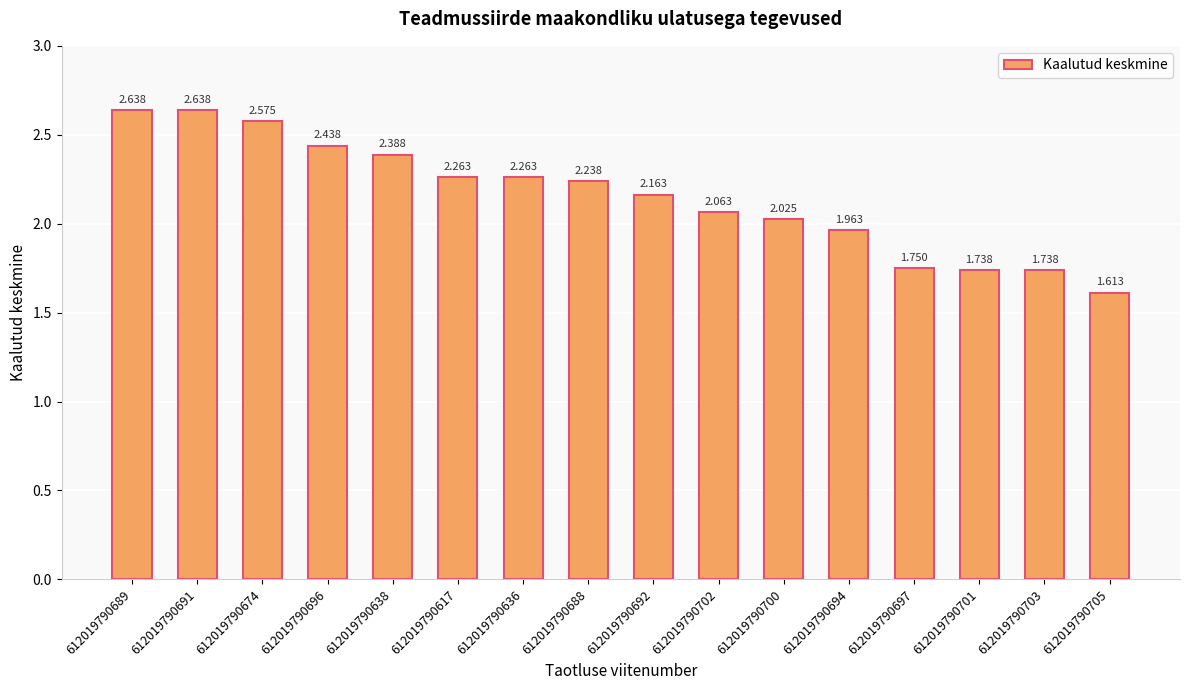

Rank the categories by value from highest to lowest.

612019790689, 612019790691, 612019790674, 612019790696, 612019790638, 612019790617, 612019790636, 612019790688, 612019790692, 612019790702, 612019790700, 612019790694, 612019790697, 612019790701, 612019790703, 612019790705